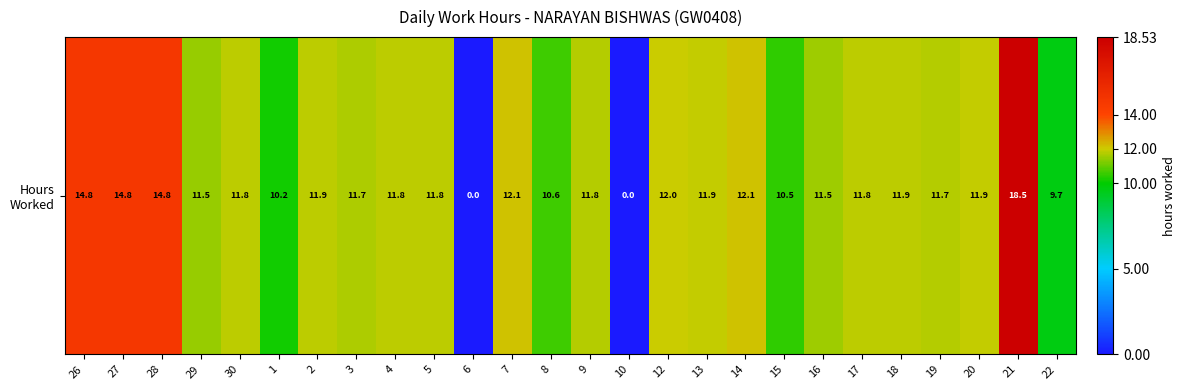

Rank the categories by value from highest to lowest.

21, 26, 27, 28, 14, 7, 12, 20, 13, 2, 18, 4, 30, 17, 5, 9, 19, 3, 16, 29, 8, 15, 1, 22, 6, 10